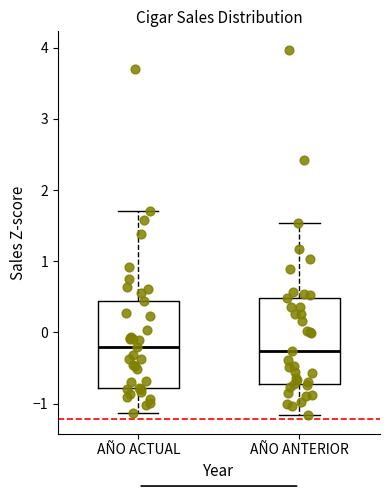

Reading left to right, read every box against the y-axis: the position of its median line, the range the box covers, and the ends of its whiskers. The values are not printed on the chart, so give them approximately, as read against the axis.

AÑO ACTUAL: median -0.2, box -0.8 to 0.4, whiskers -1.1 to 1.7
AÑO ANTERIOR: median -0.3, box -0.7 to 0.5, whiskers -1.2 to 1.5